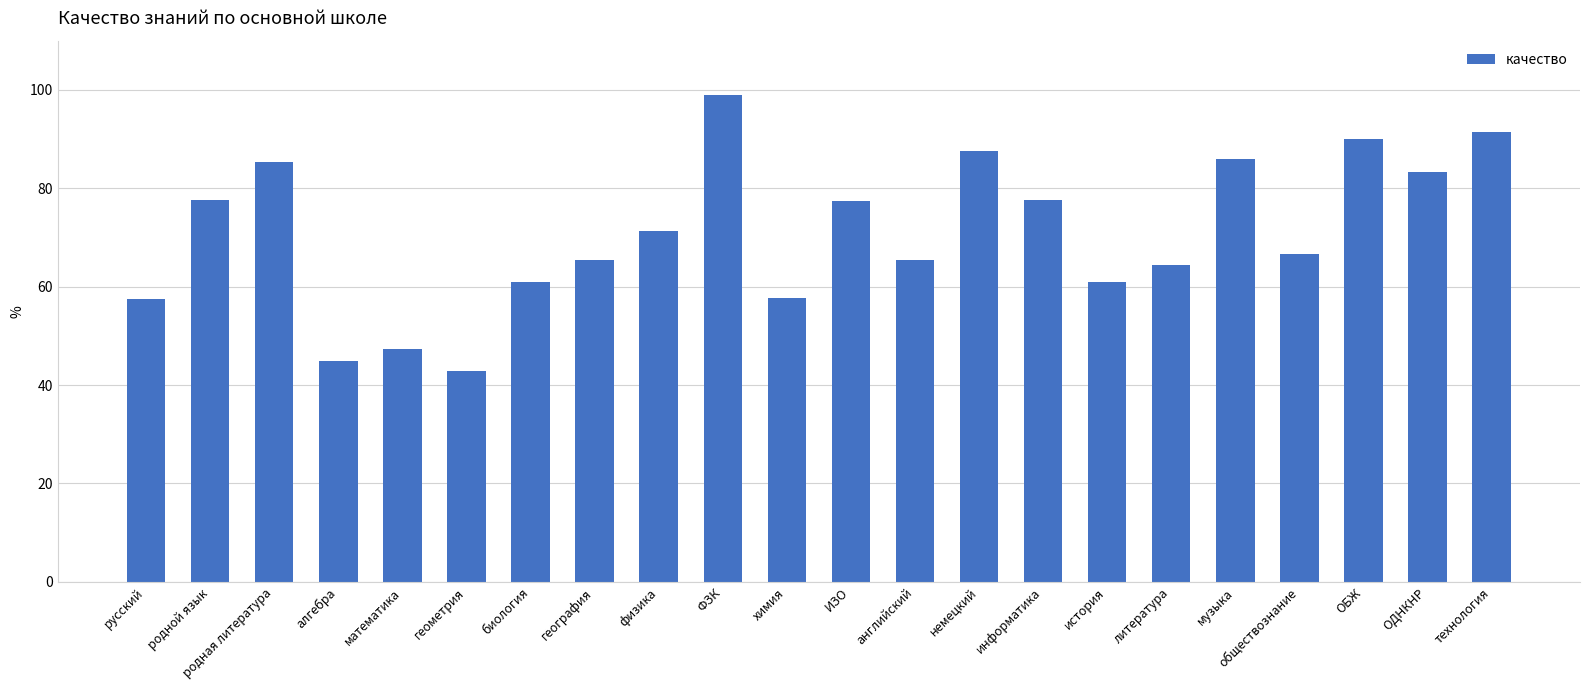

What is the smallest value displayed?

42.9